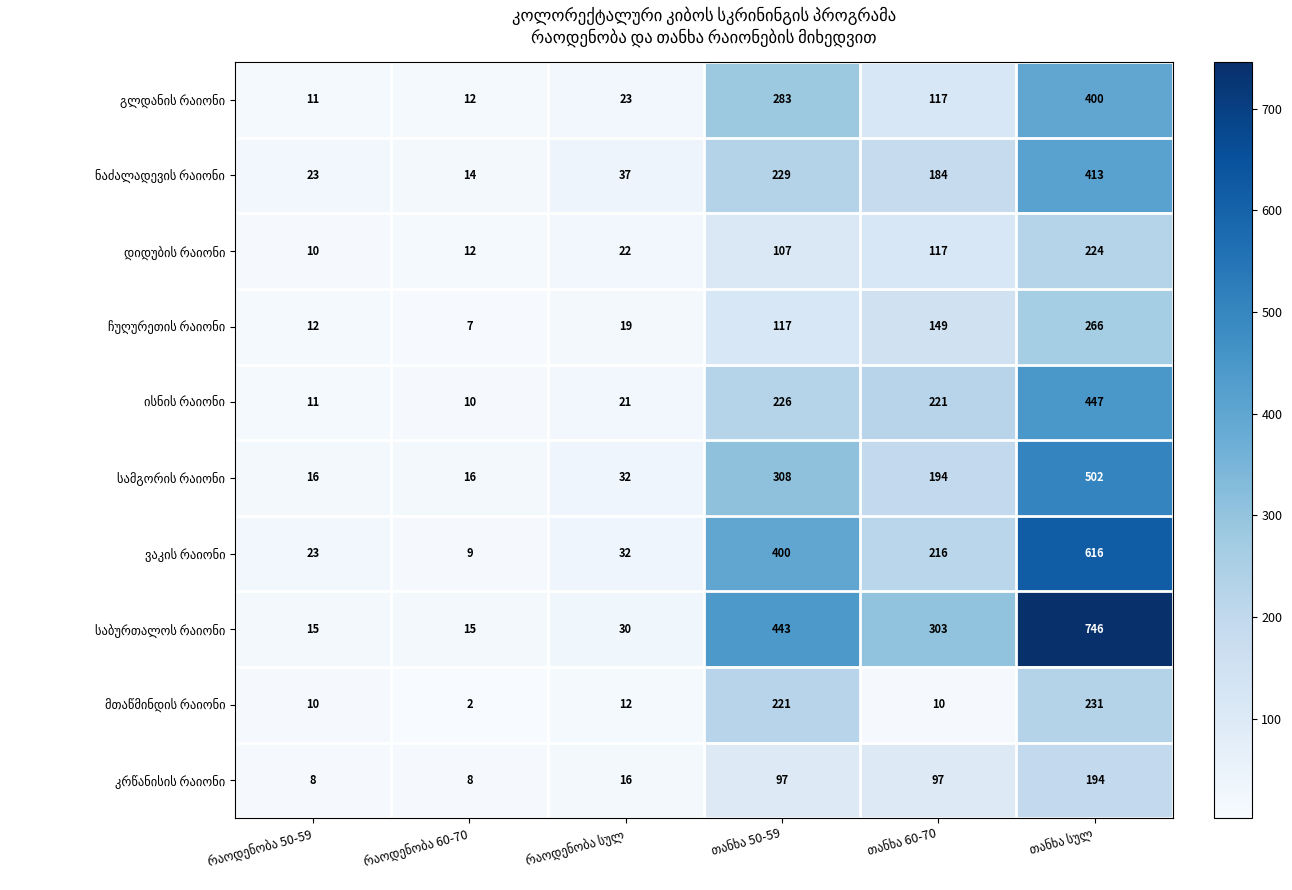

Which category has the lowest value in the ვაკის რაიონი series?

რაოდენობა 60-70